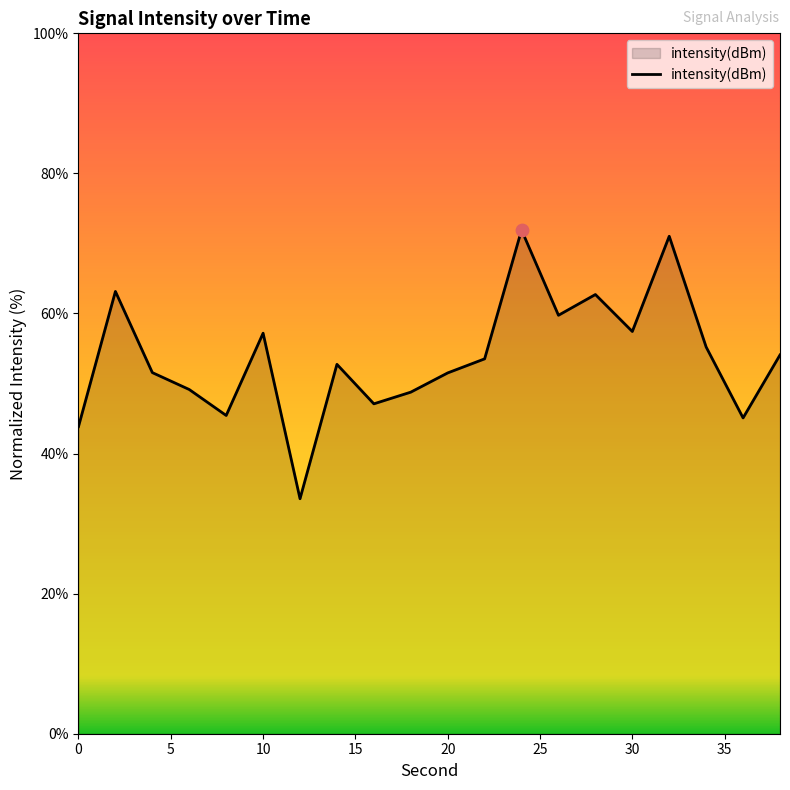

What is the difference between the maximum and minimum values?

38.4